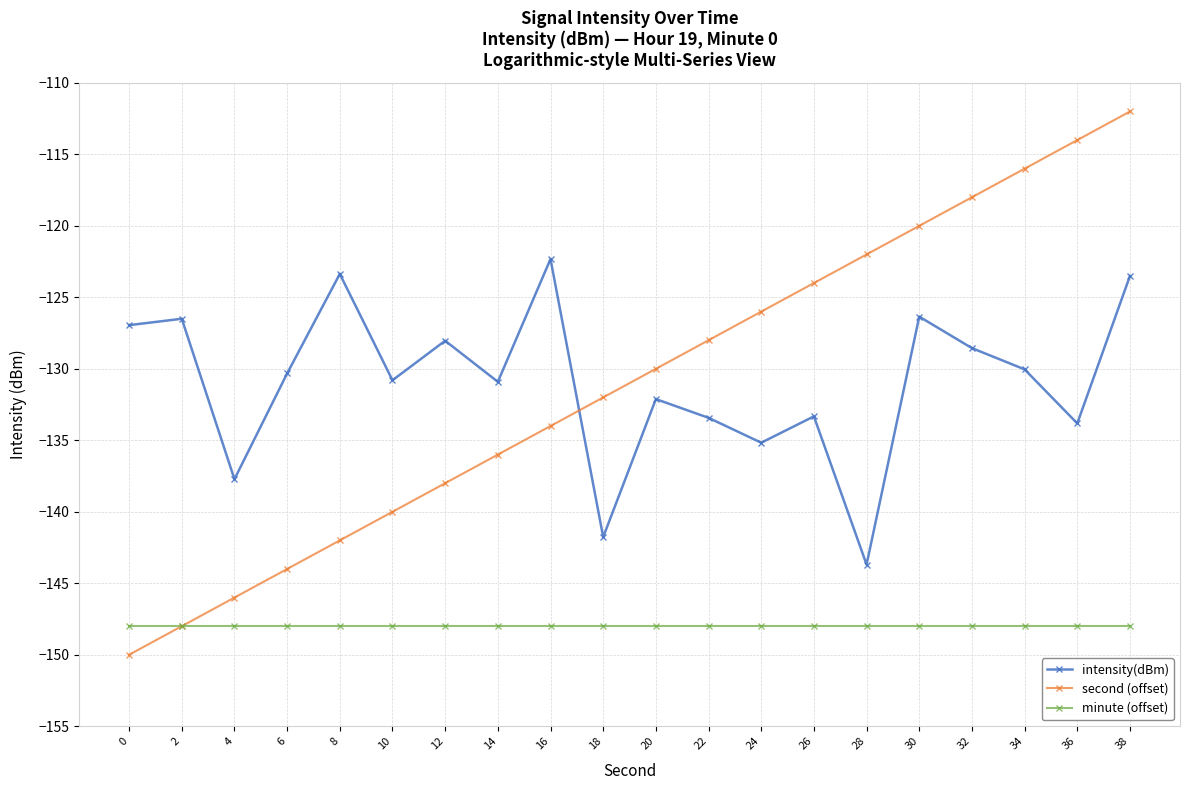

True or false: intensity(dBm) has more than 1 points higher than both neighbors.

True